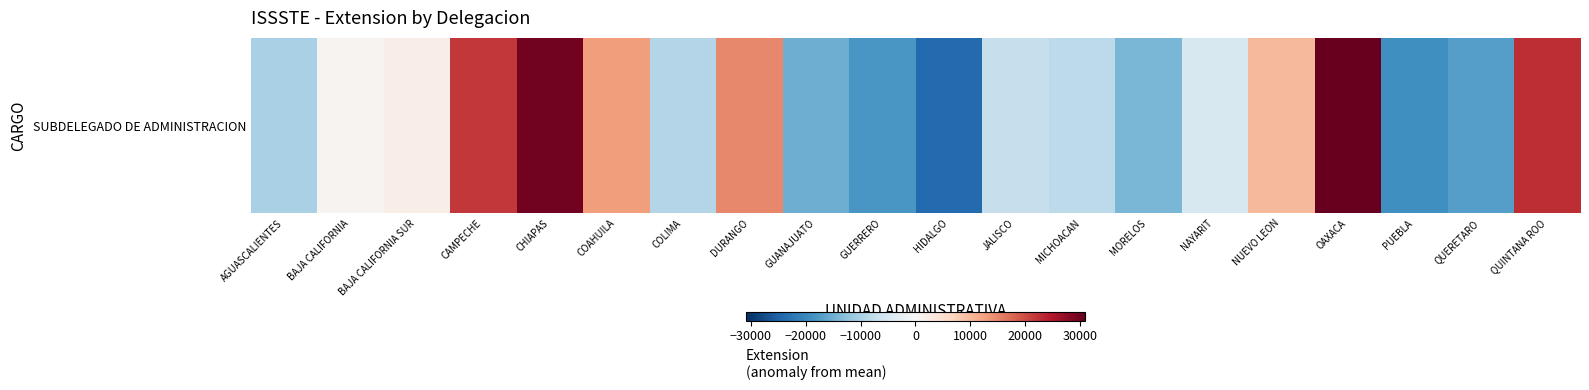

Rank the categories by value from highest to lowest.

OAXACA, CHIAPAS, QUINTANA ROO, CAMPECHE, DURANGO, COAHUILA, NUEVO LEON, BAJA CALIFORNIA SUR, BAJA CALIFORNIA, NAYARIT, JALISCO, MICHOACAN, COLIMA, AGUASCALIENTES, MORELOS, GUANAJUATO, QUERETARO, GUERRERO, PUEBLA, HIDALGO